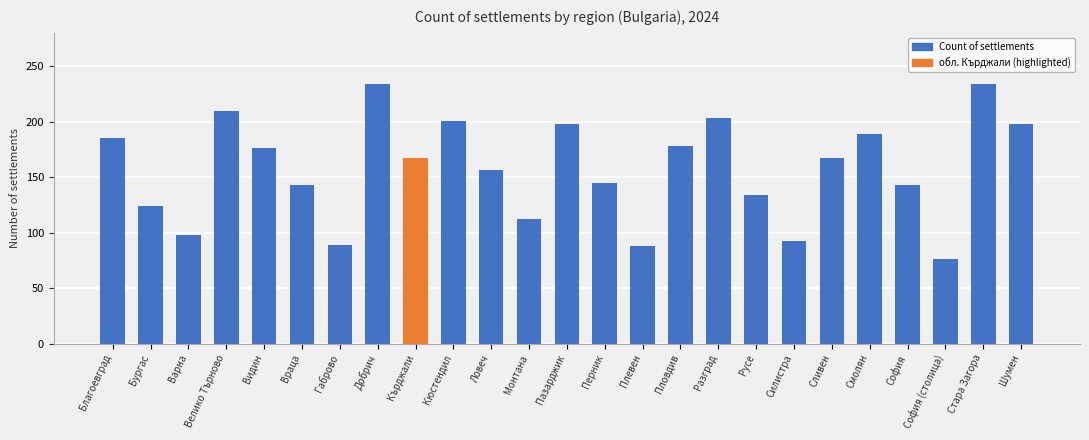

The chart shows a value of 98 at Варна. True or false?

True